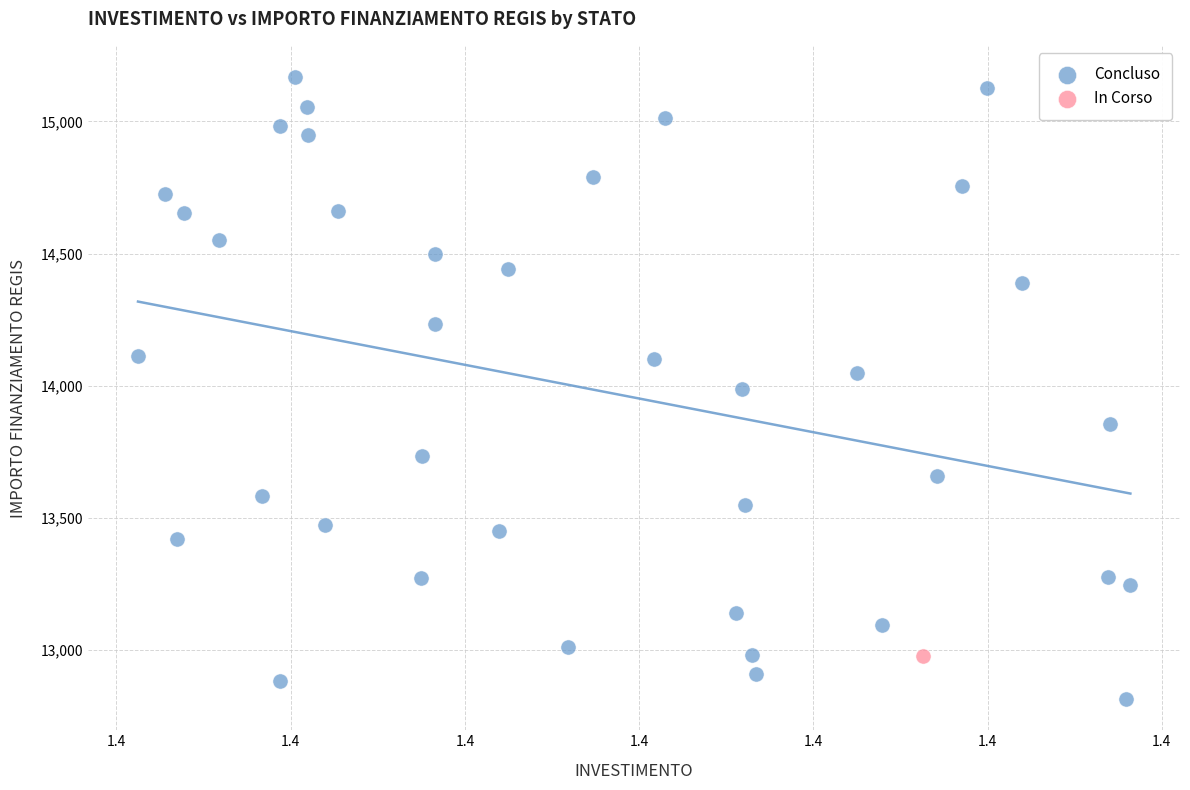

What are all the series names shown in the legend?

Concluso, In Corso